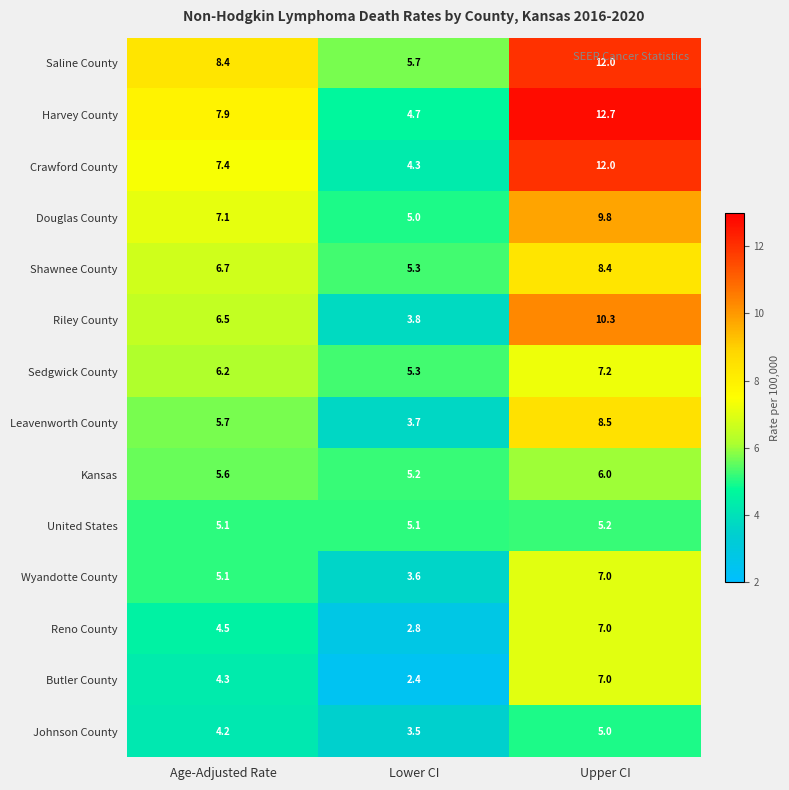

What is the highest value of the Crawford County series?

12.0